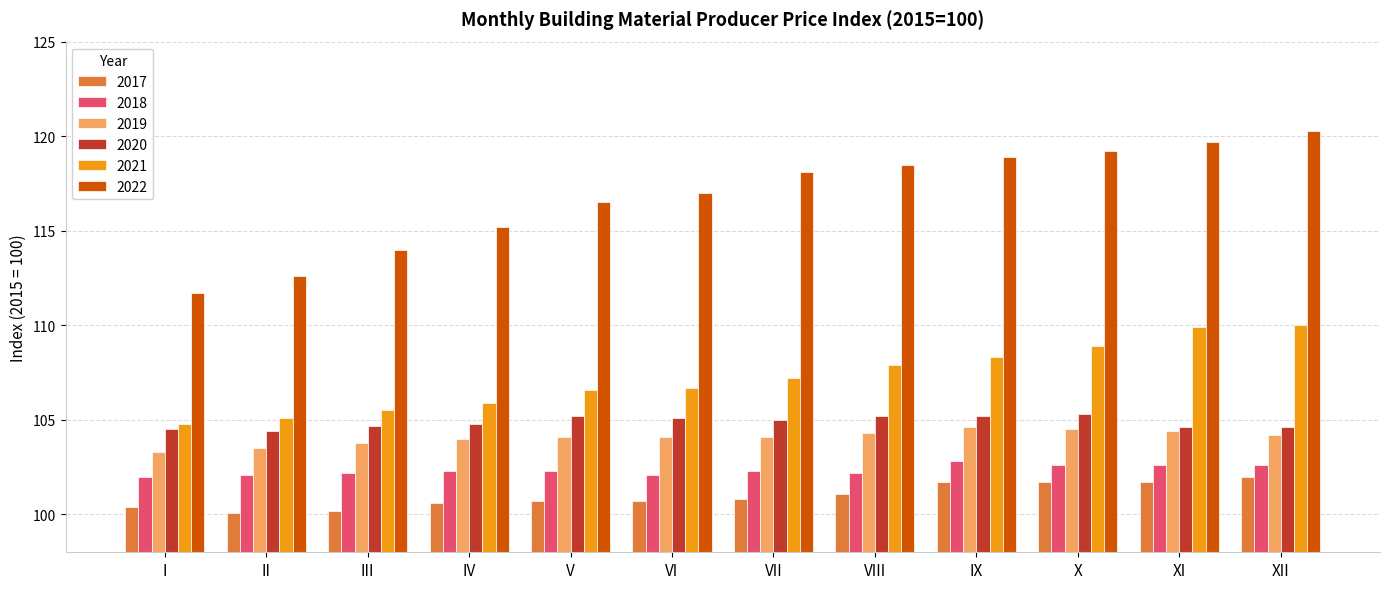

At how many categories does at least one series exceed 113?

10